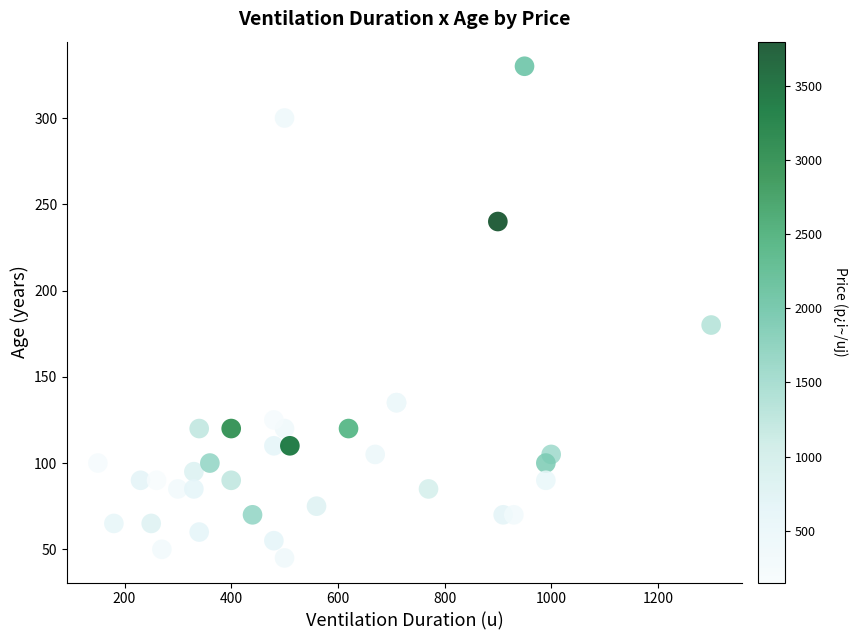

What Y value in the scatter plot is closest to 187?

180